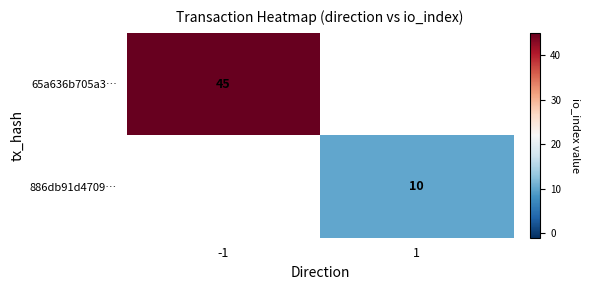

The value of 886db91d4709… at 1 is 6. True or false?

False